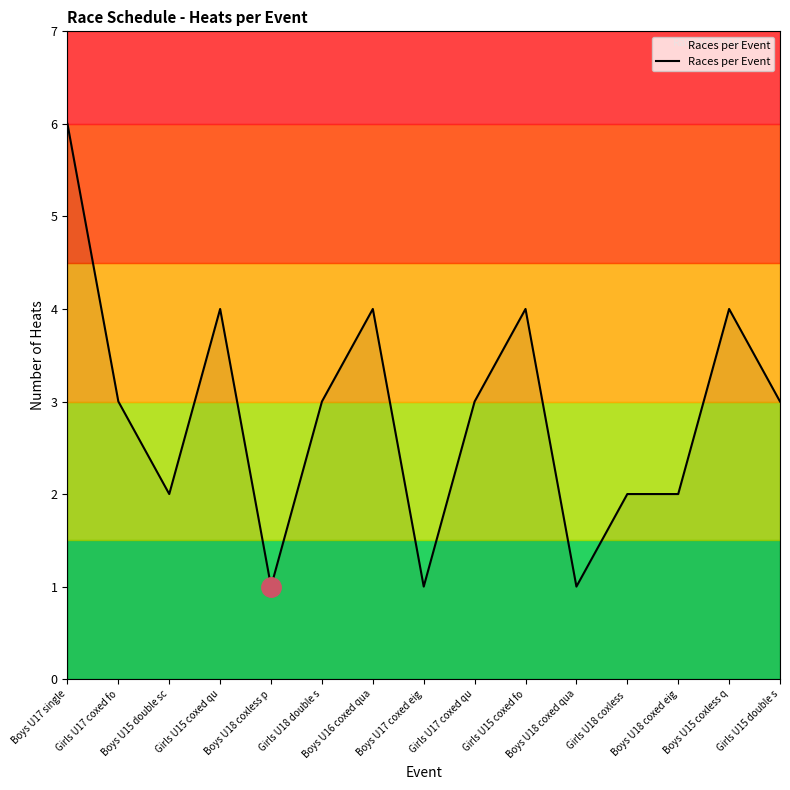

Which has a higher value, Girls U17 coxed qu or Girls U15 coxed fo?

Girls U15 coxed fo